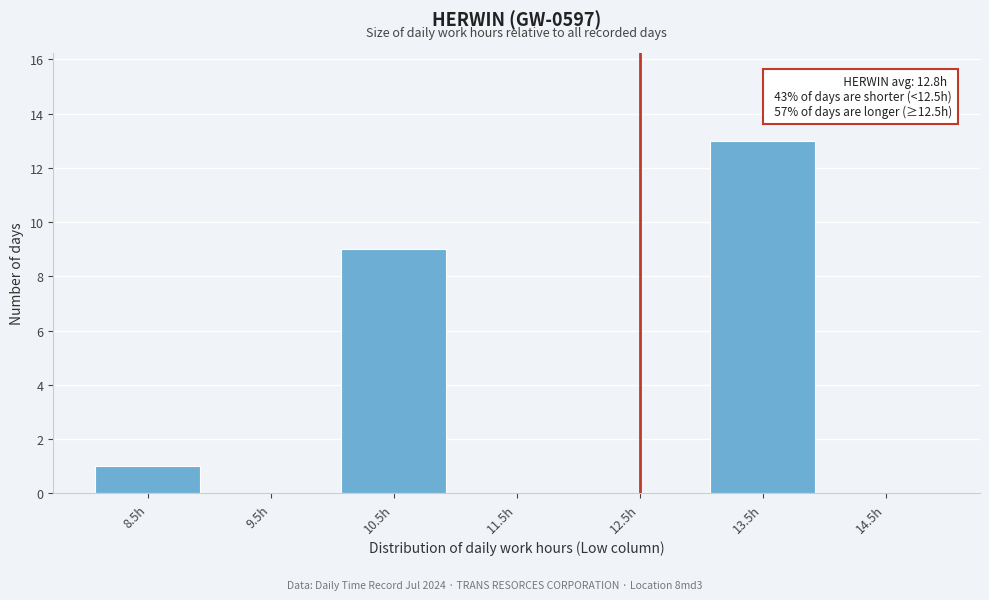

Reading left to right, transcribe all the data shown in this chart.

8.5h=1	9.5h=0	10.5h=9	11.5h=0	12.5h=0	13.5h=13	14.5h=0